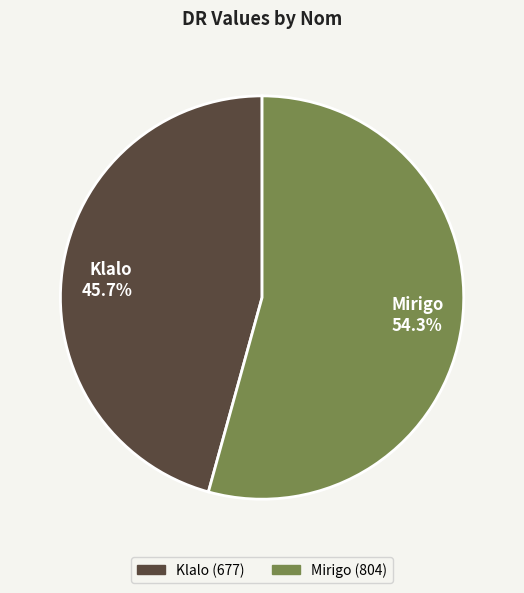

To the nearest percent, what is the difference between the largest and smallest slice percentages?

9%